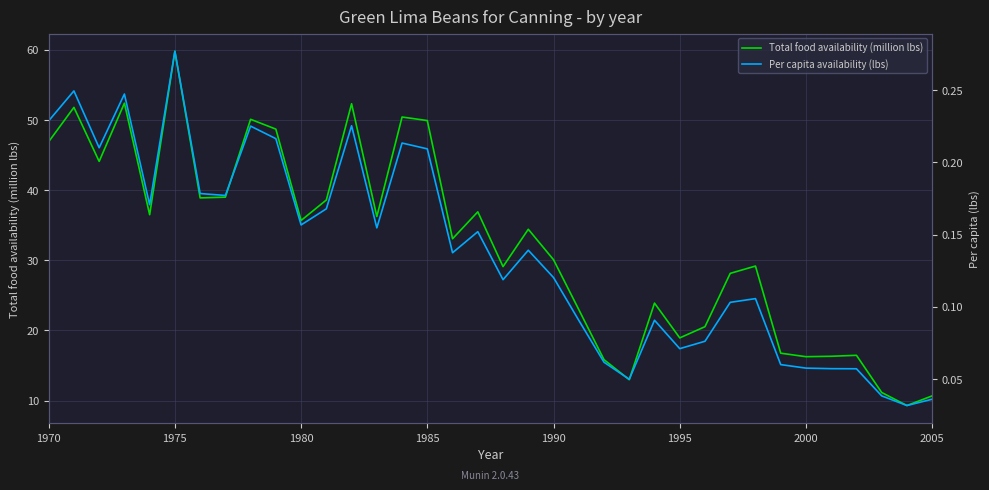

What is the maximum value for Total food availability (million lbs)?

59.8